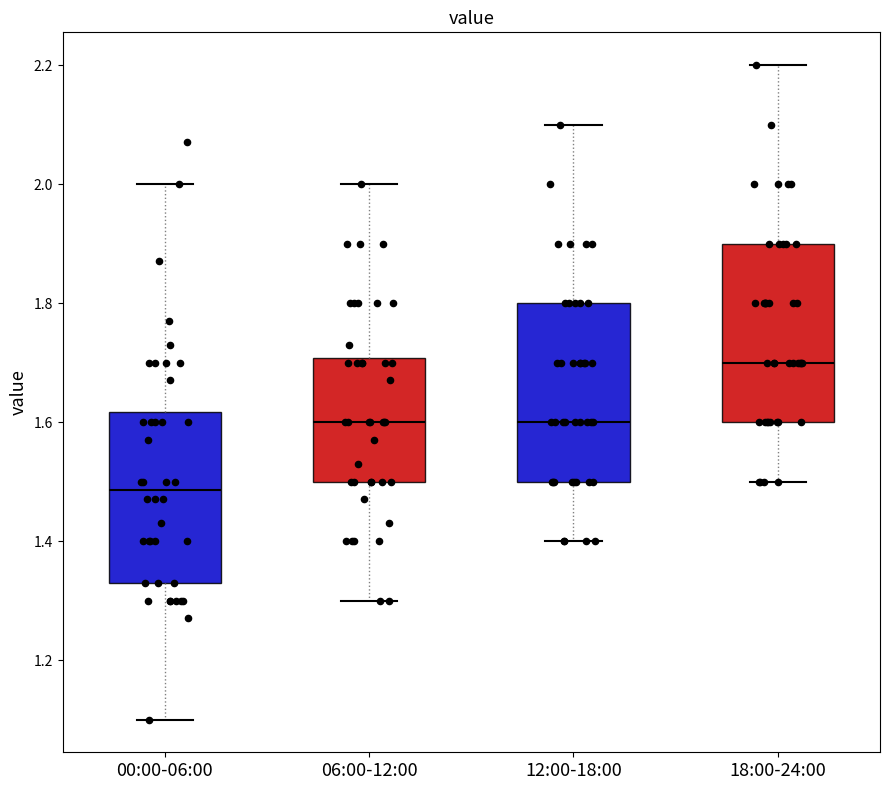

Which box's median line is the lowest?

00:00-06:00